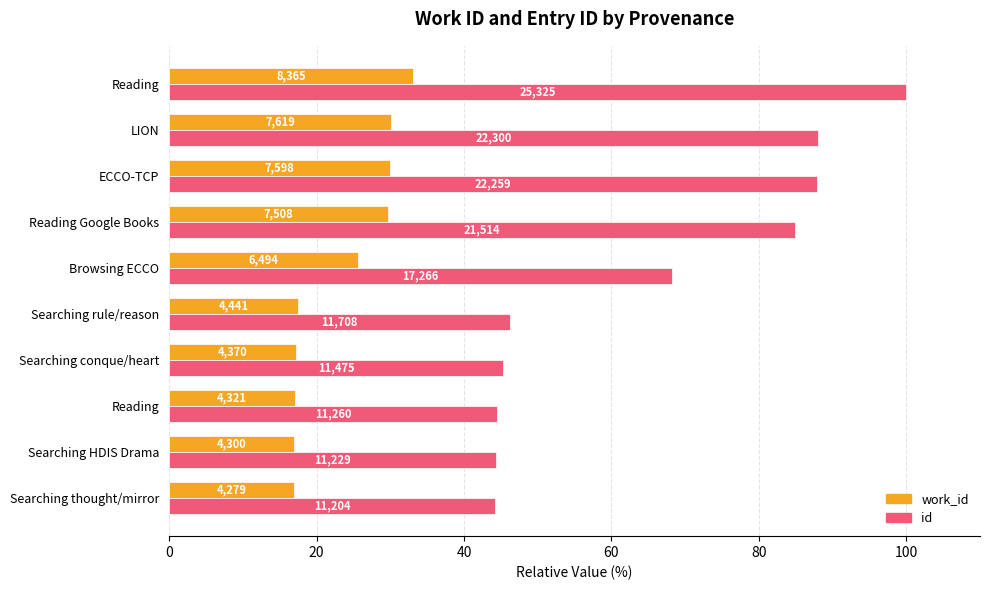

What are all the series names shown in the legend?

work_id, id